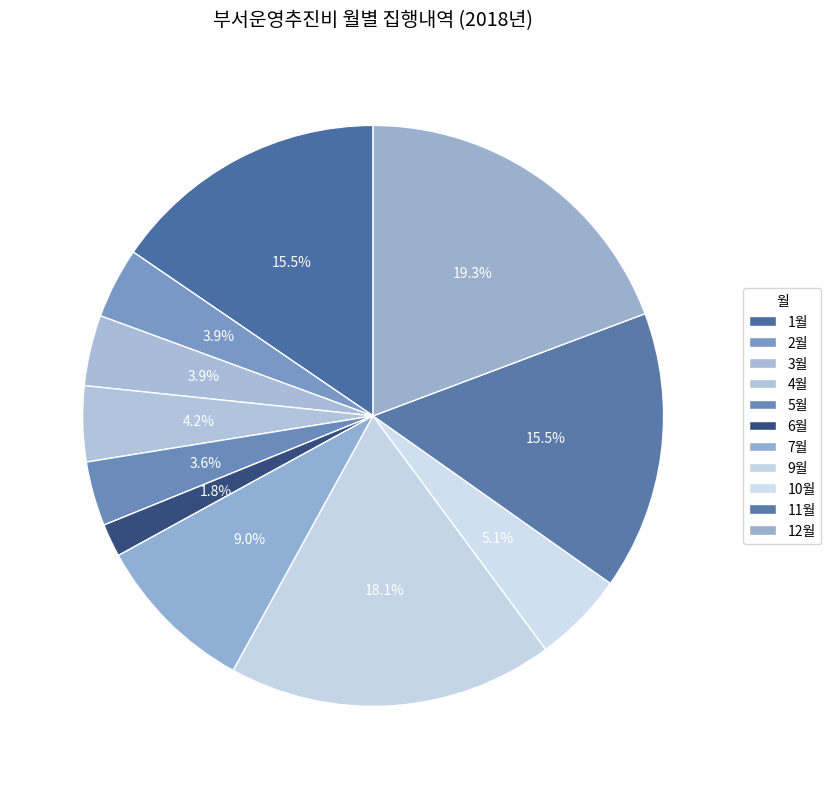

The 3월 slice represents 4% of the pie. True or false?

True